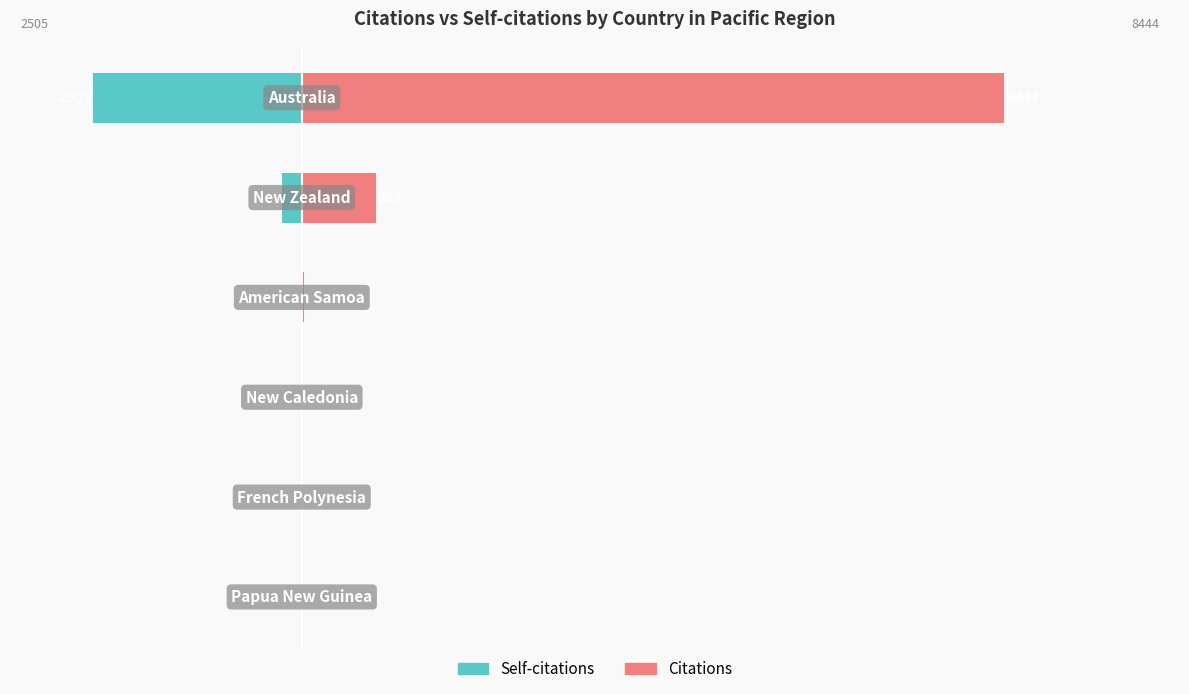

At how many categories does at least one series exceed -1047?

6